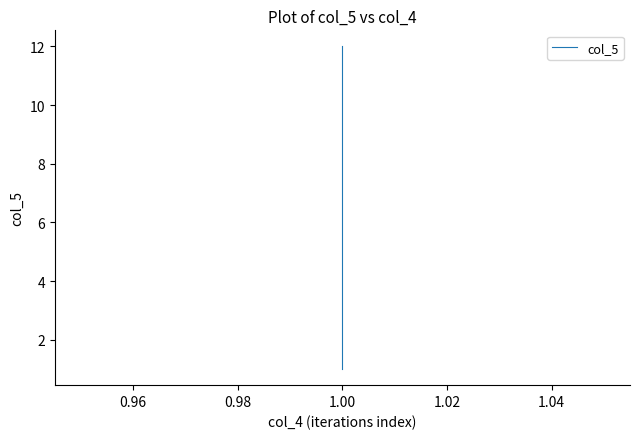

Reading left to right, transcribe all the data shown in this chart.

1	2	3	4	5	6	7	8	9	10	11	12